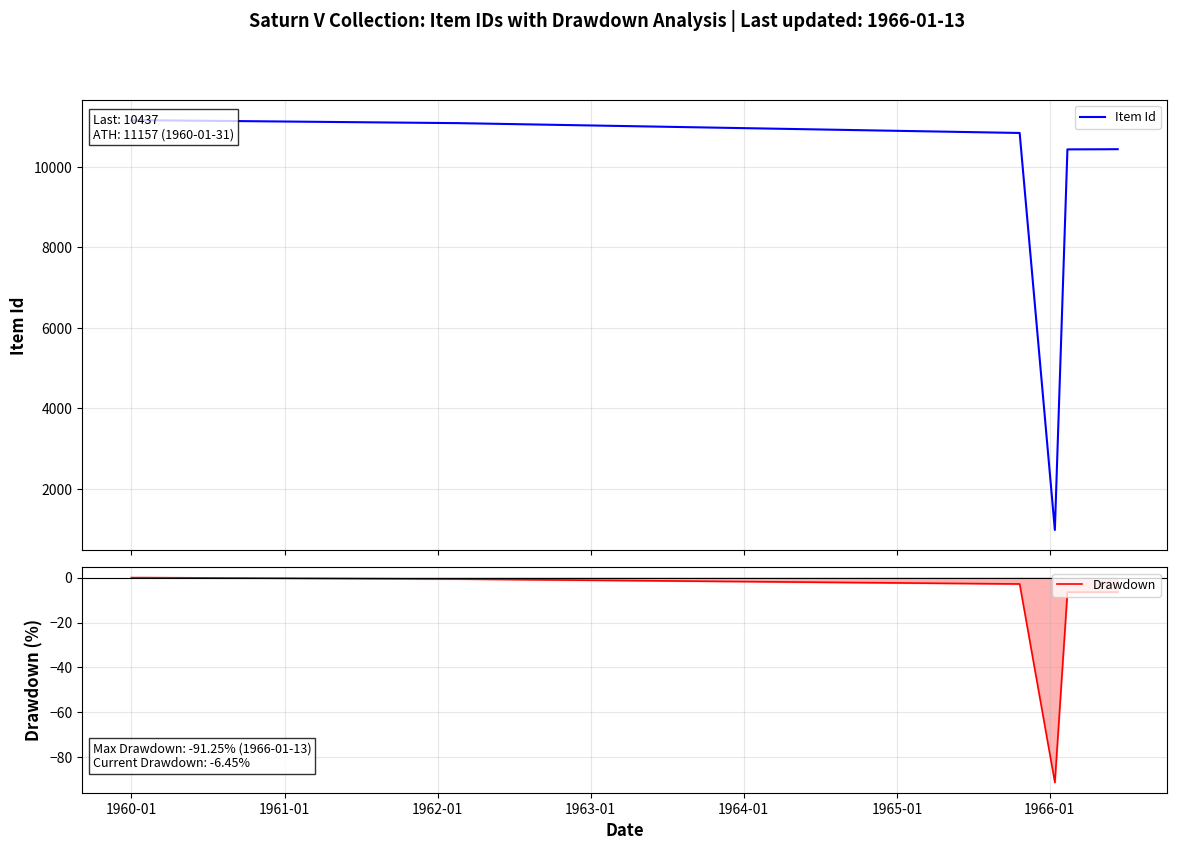

What is the label of the 7th point from the left?

1965-01